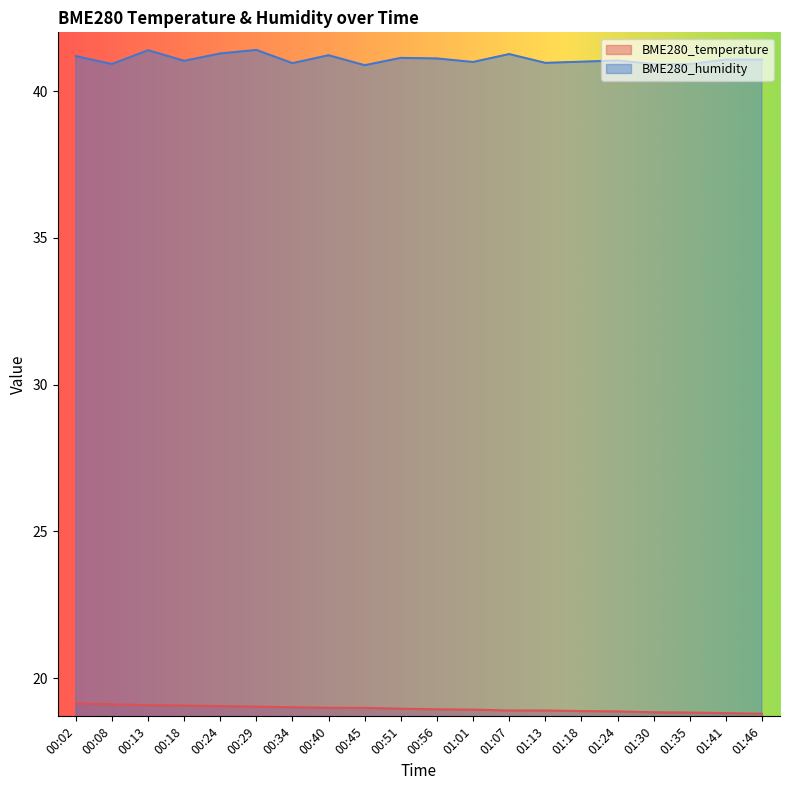

Reading left to right, extract all data points from this chart.

BME280_temperature: 00:02=19.1	00:08=19.1	00:13=19.1	00:18=19.1	00:24=19.1	00:29=19.0	00:34=19.0	00:40=19.0	00:45=19.0	00:51=19.0	00:56=18.9	01:01=18.9	01:07=18.9	01:13=18.9	01:18=18.9	01:24=18.9	01:30=18.8	01:35=18.8	01:41=18.8	01:46=18.8
BME280_humidity: 00:02=41.2	00:08=40.9	00:13=41.4	00:18=41.0	00:24=41.3	00:29=41.4	00:34=41.0	00:40=41.2	00:45=40.9	00:51=41.1	00:56=41.1	01:01=41.0	01:07=41.3	01:13=41.0	01:18=41.0	01:24=41.0	01:30=40.9	01:35=40.9	01:41=41.1	01:46=41.1